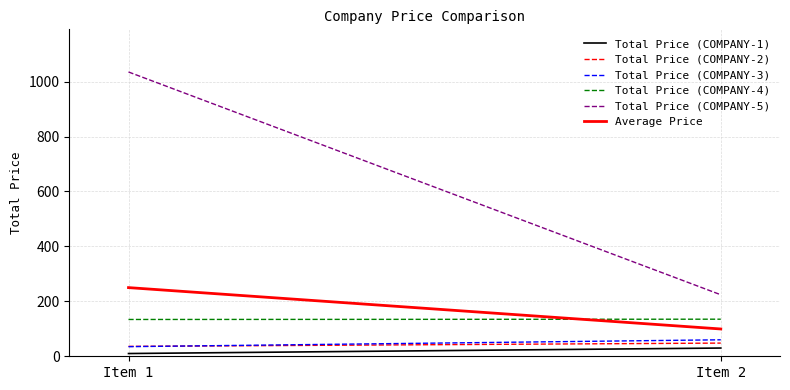

At which label is Total Price (COMPANY-3) closest to 47?

Item 1